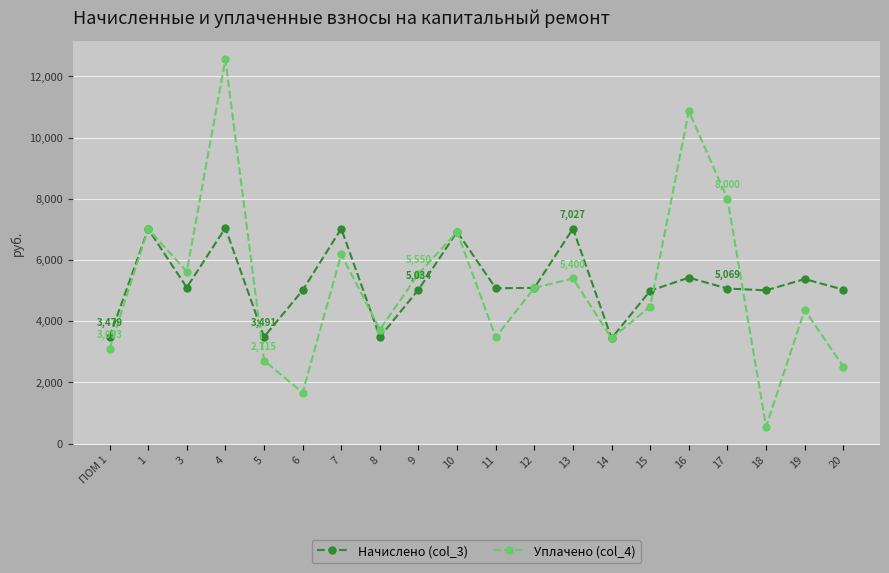

What is the sum of all Уплачено (col_4) values?

103272.2